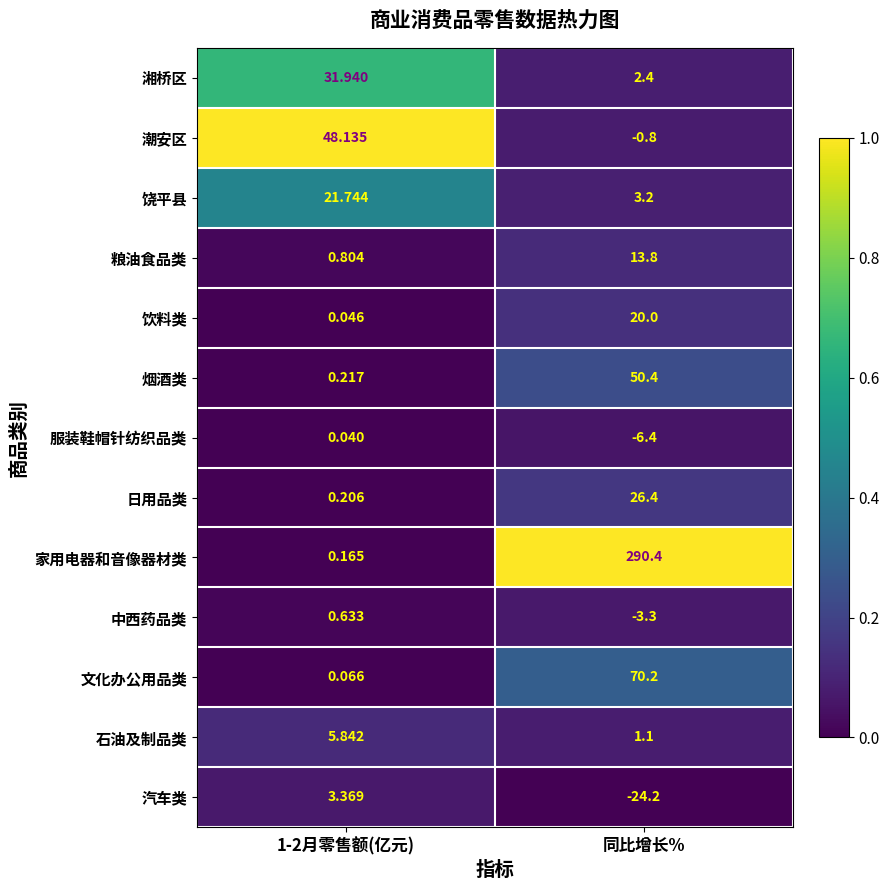

Is the value of 湘桥区 at 同比增长% greater than the value of 家用电器和音像器材类 at 1-2月零售额(亿元)?

Yes